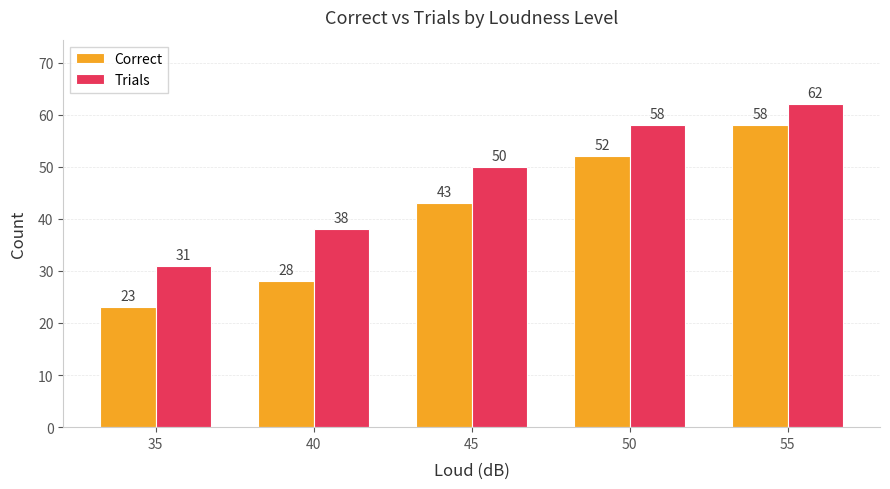

Where is Trials nearest to the value 46?

45